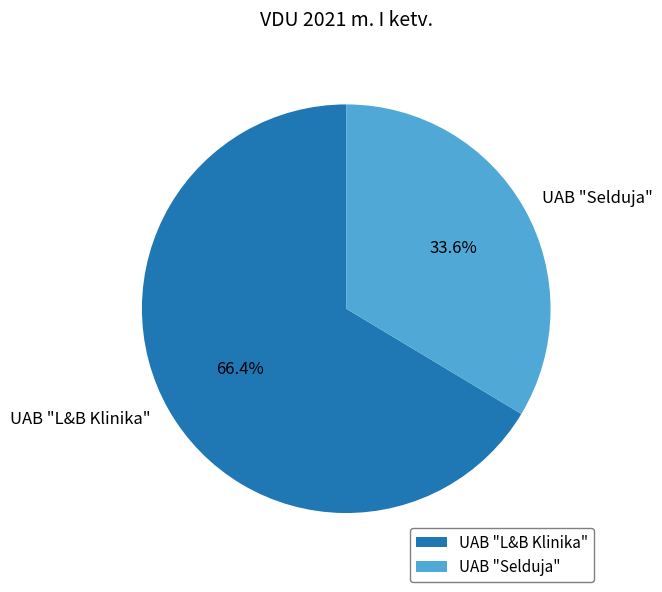

To the nearest percent, what percentage of the pie is UAB "Selduja"?

34%